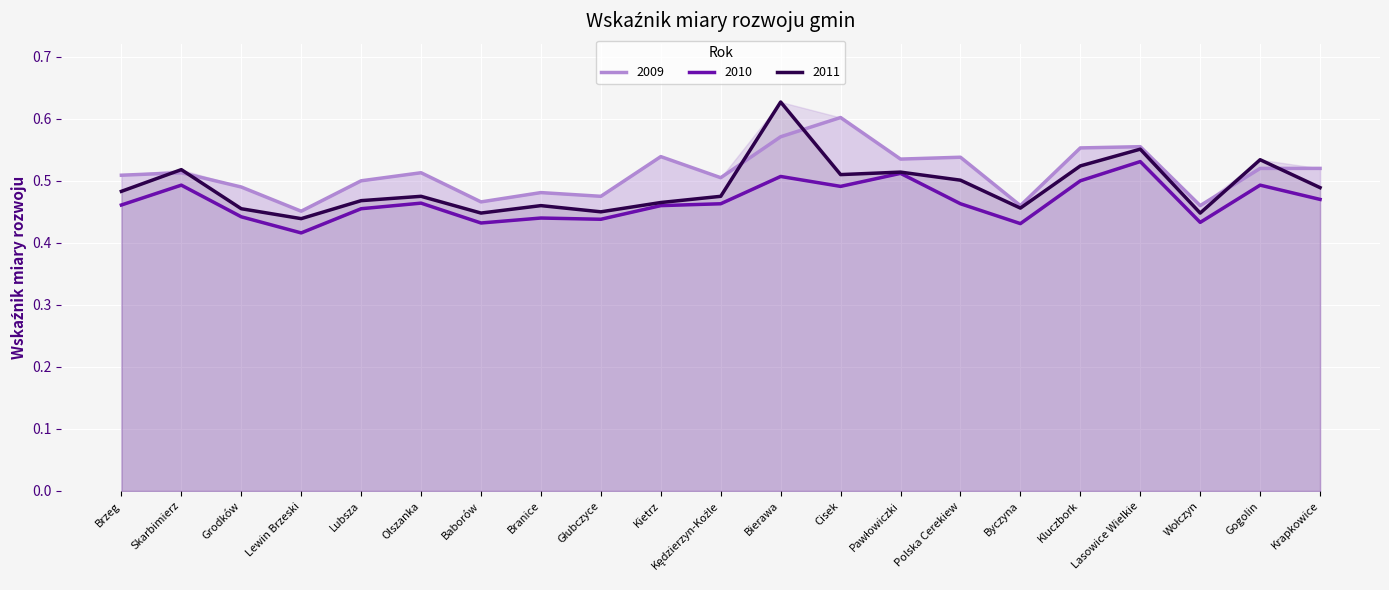

How many lines are shown in the chart?

3